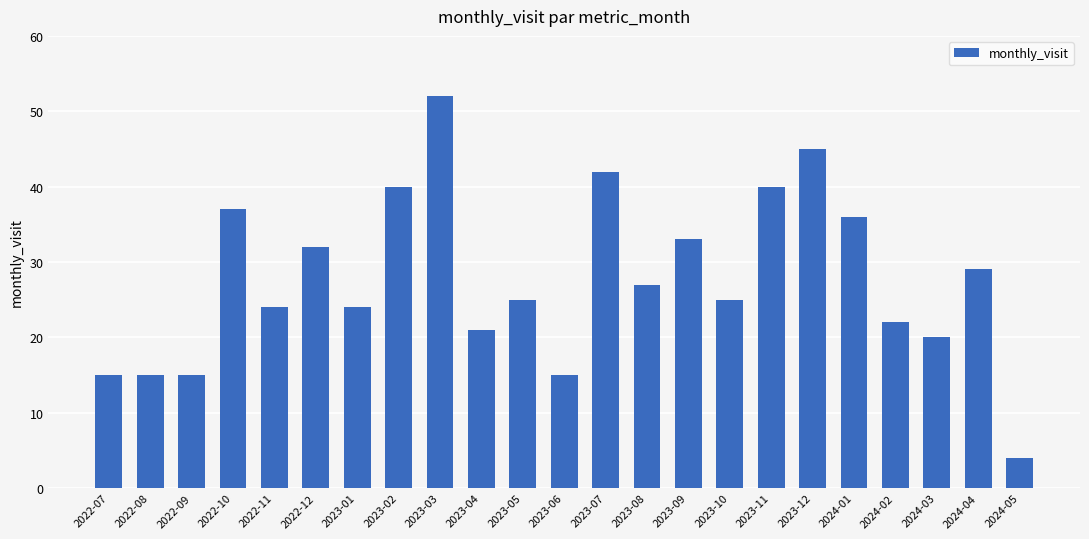

Reading left to right, list all the values displayed in this chart.

2022-07=15	2022-08=15	2022-09=15	2022-10=37	2022-11=24	2022-12=32	2023-01=24	2023-02=40	2023-03=52	2023-04=21	2023-05=25	2023-06=15	2023-07=42	2023-08=27	2023-09=33	2023-10=25	2023-11=40	2023-12=45	2024-01=36	2024-02=22	2024-03=20	2024-04=29	2024-05=4